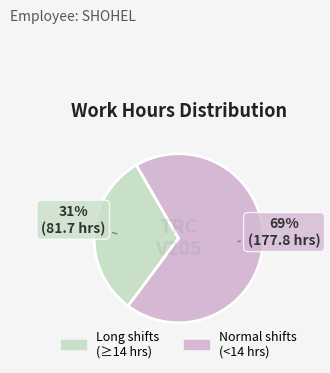

Does any single category account for the majority?

Yes